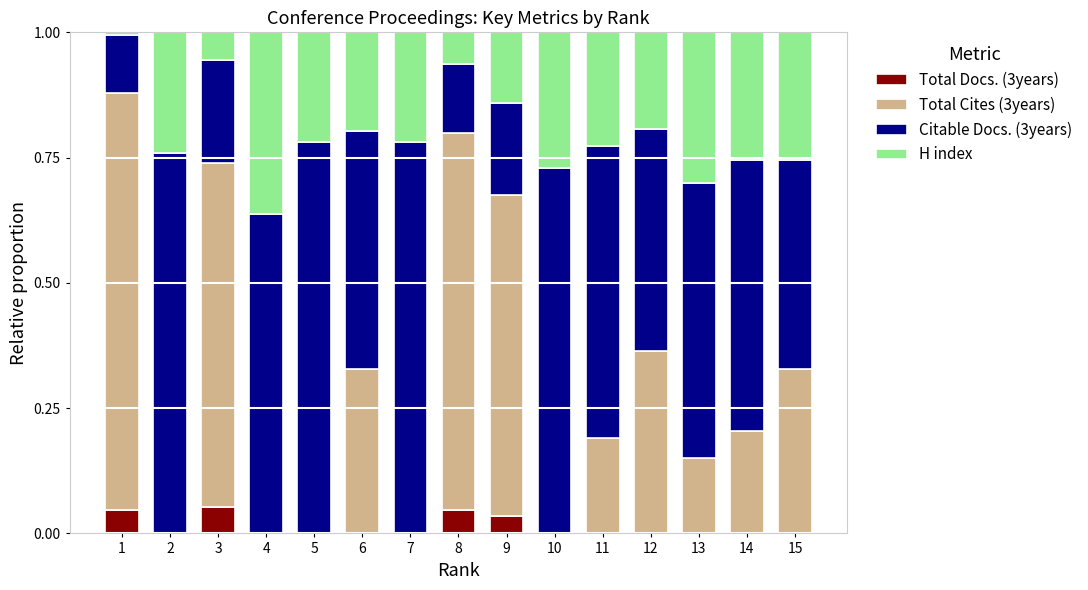

The Total Docs. (3years) series shows 0.1 at 1. True or false?

False